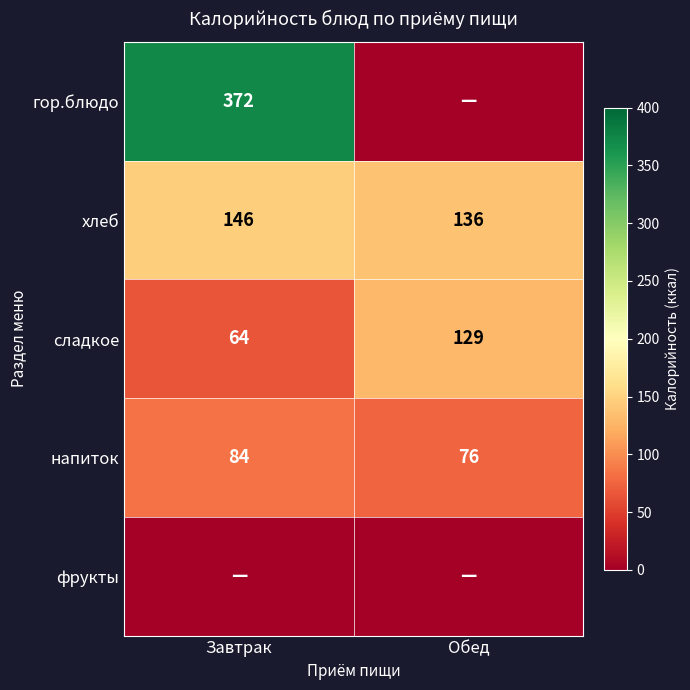

At which label does хлеб reach its peak?

Завтрак